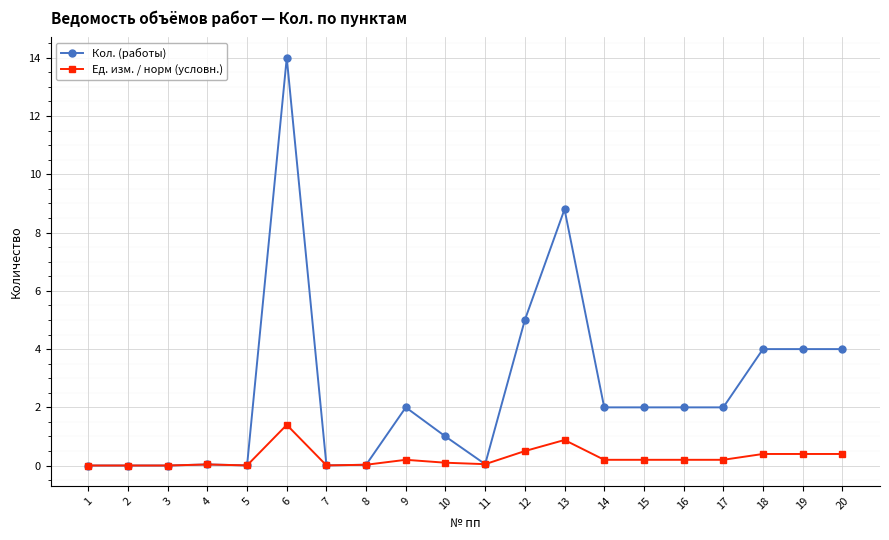

Rank the series by their average value, from lowest to highest.

Ед. изм. / норм (условн.), Кол. (работы)